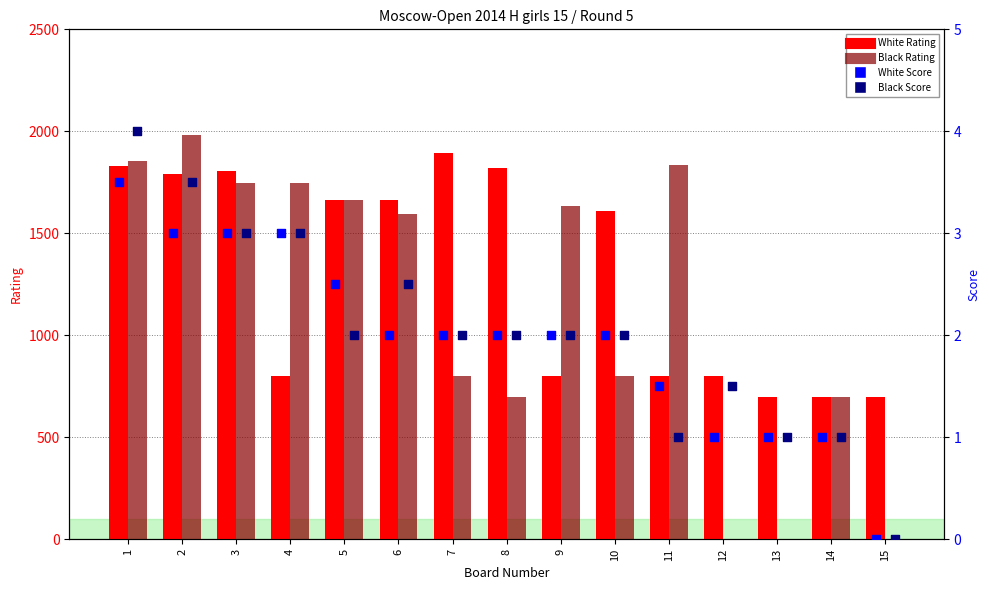

Is the value of Black Score at 11 greater than the value of Black Rating at 15?

Yes